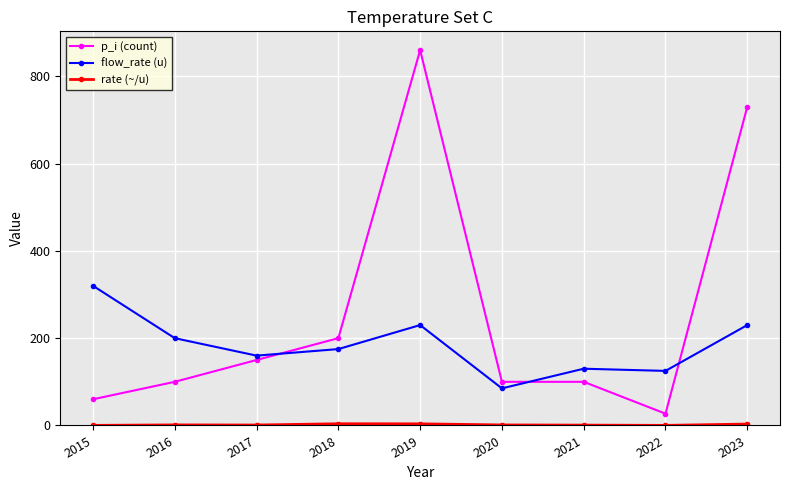

What is the average value of the p_i (count) series?

258.6